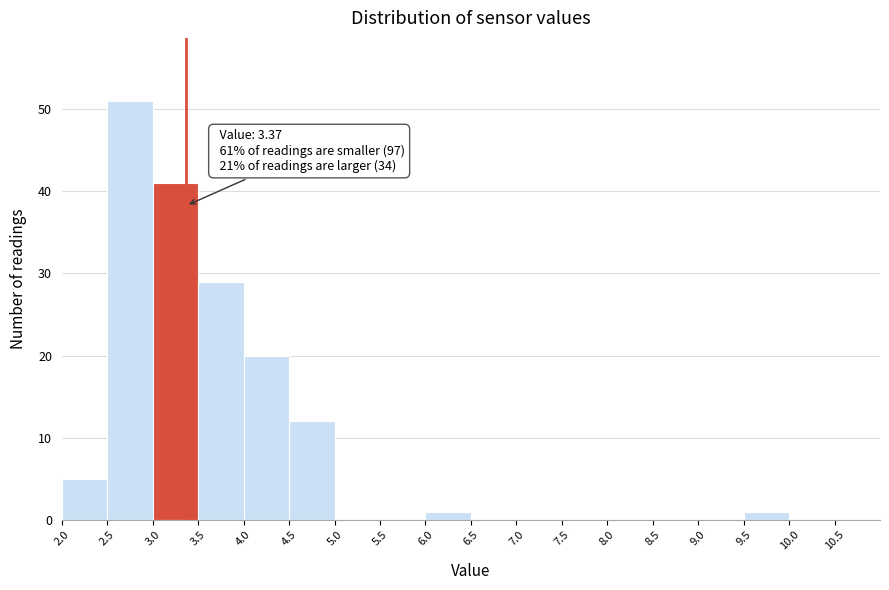

Which range on the x-axis has the tallest bar?

2.5 to 3.0